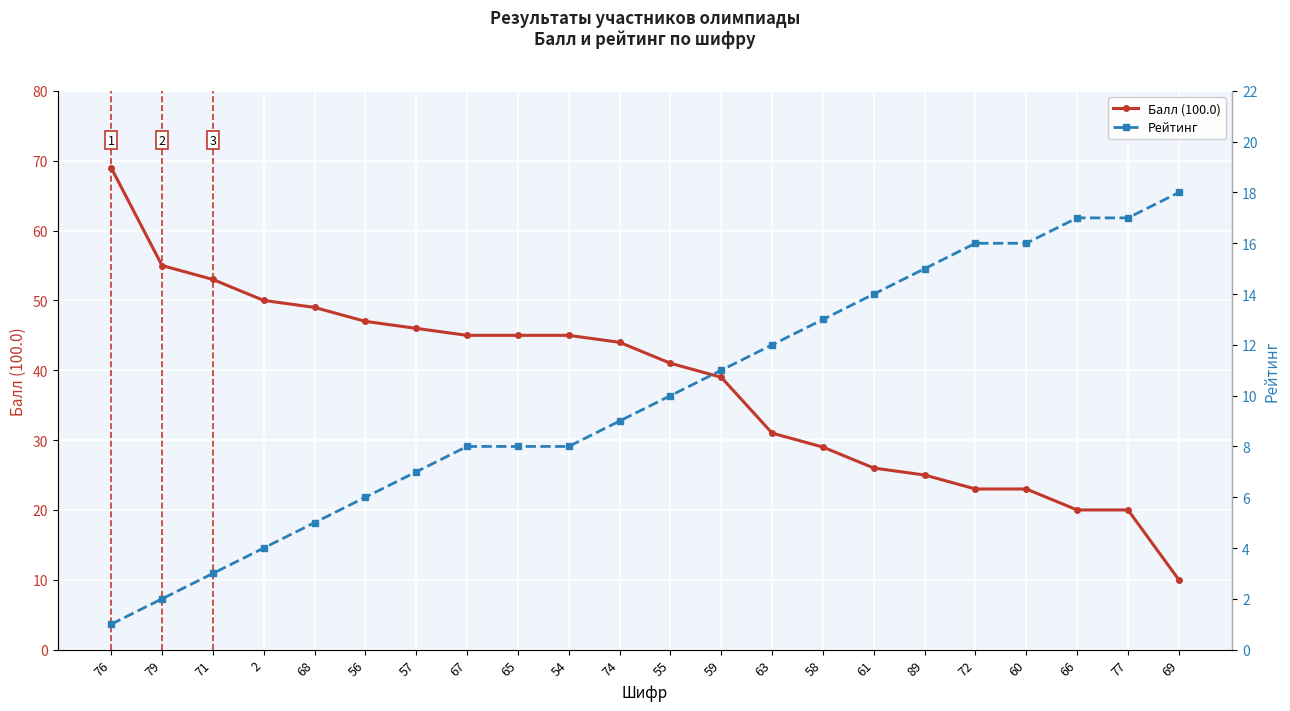

Reading left to right, transcribe all the data shown in this chart.

Балл (100.0): 76=69	79=55	71=53	2=50	68=49	56=47	57=46	67=45	65=45	54=45	74=44	55=41	59=39	63=31	58=29	61=26	89=25	72=23	60=23	66=20	77=20	69=10
Рейтинг: 76=1	79=2	71=3	2=4	68=5	56=6	57=7	67=8	65=8	54=8	74=9	55=10	59=11	63=12	58=13	61=14	89=15	72=16	60=16	66=17	77=17	69=18